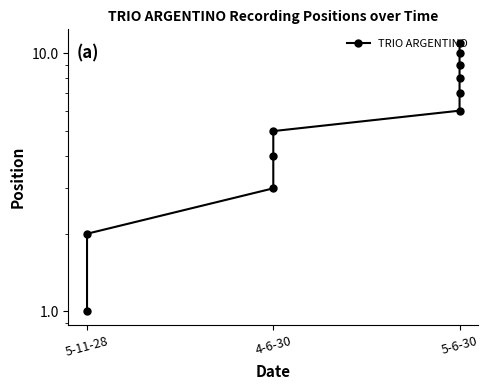

True or false: there are more than 1 points higher than both neighbors.

False